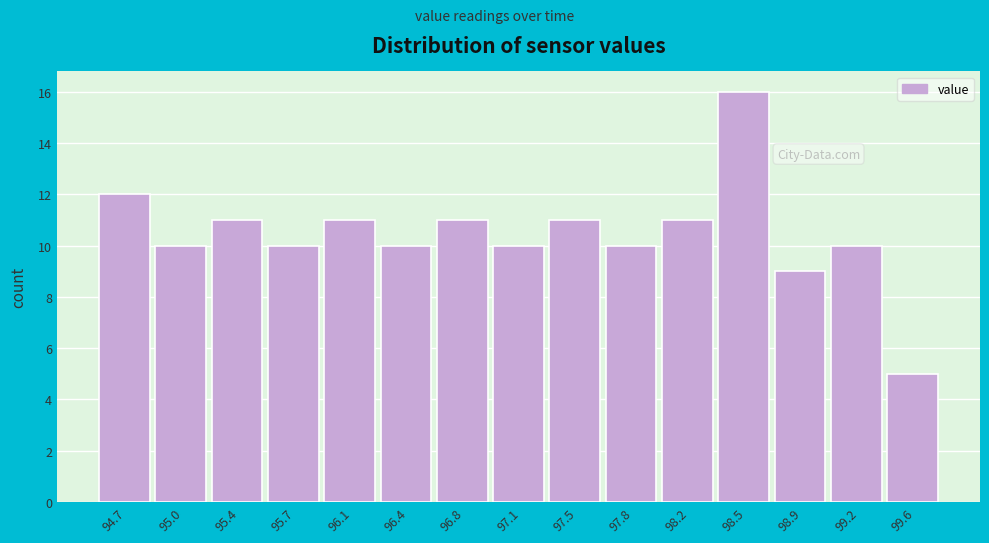

Reading right to left, transcribe all the data shown in this chart.

99.6=5	99.2=10	98.9=9	98.5=16	98.2=11	97.8=10	97.5=11	97.1=10	96.8=11	96.4=10	96.1=11	95.7=10	95.4=11	95.0=10	94.7=12